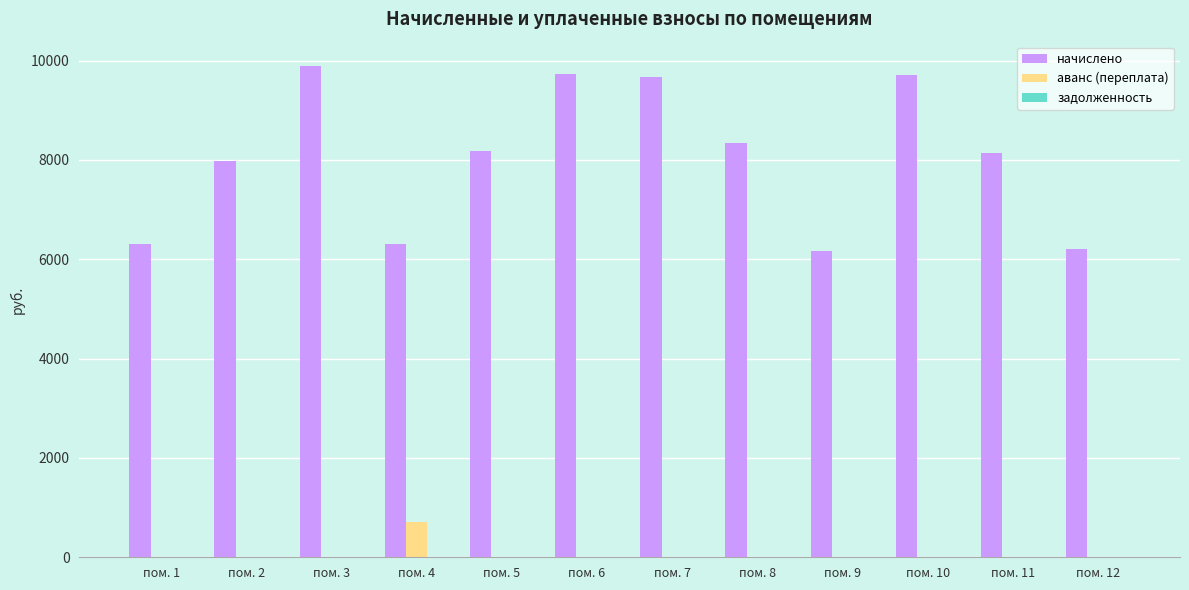

Which series has the largest total across all categories?

начислено